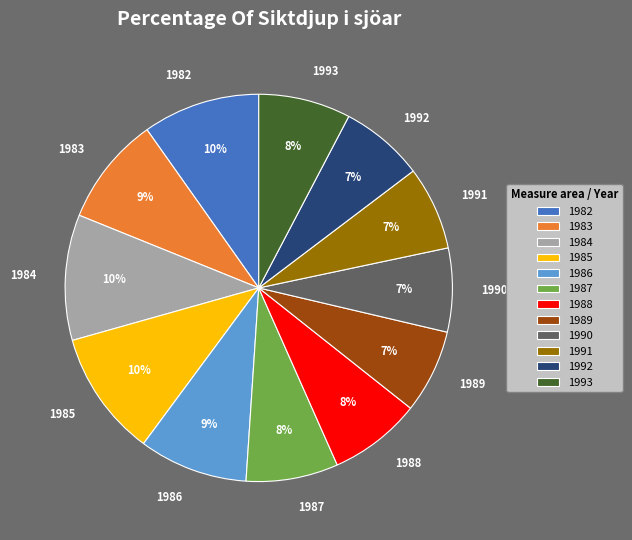

Is it true that 1993 is 8% of the pie?

True